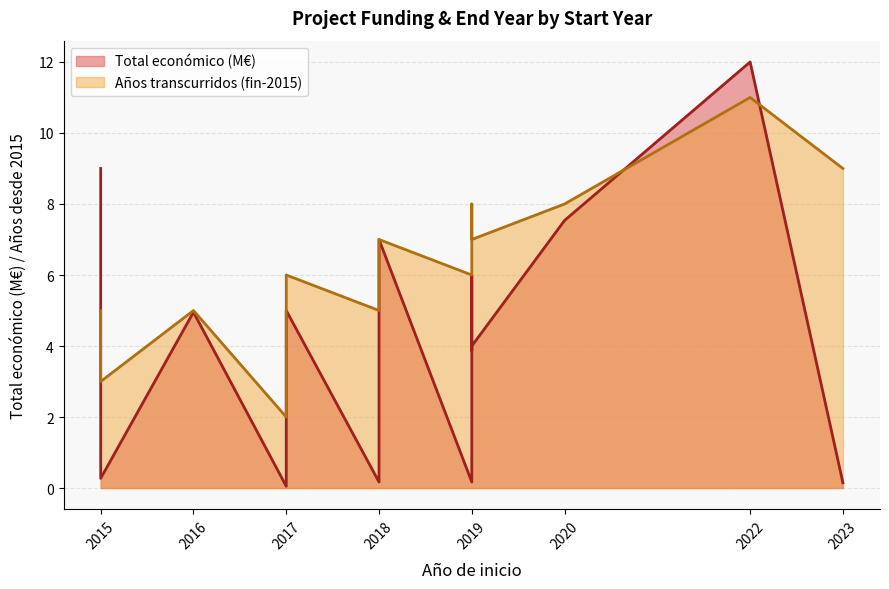

The Total económico (M€) line series shows 0.2 at 2019. True or false?

True